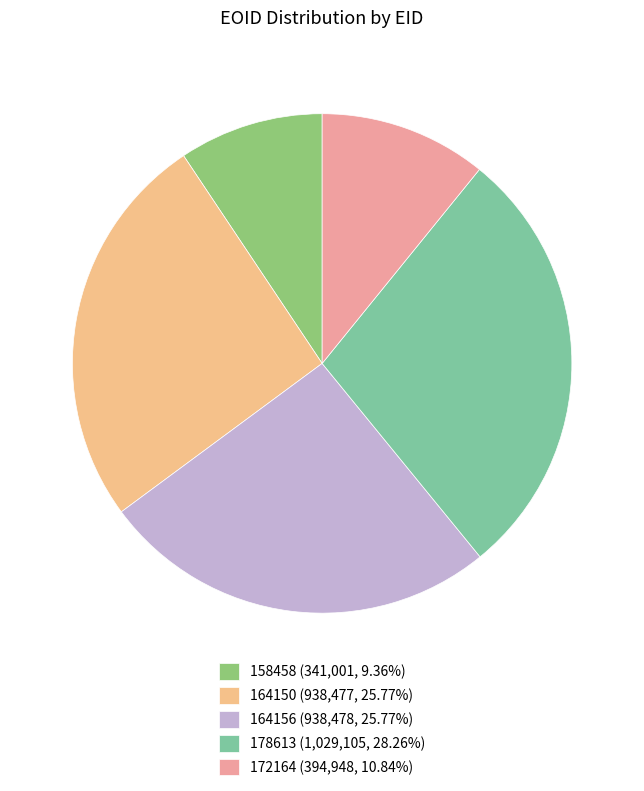

How many slices are in this pie chart?

5